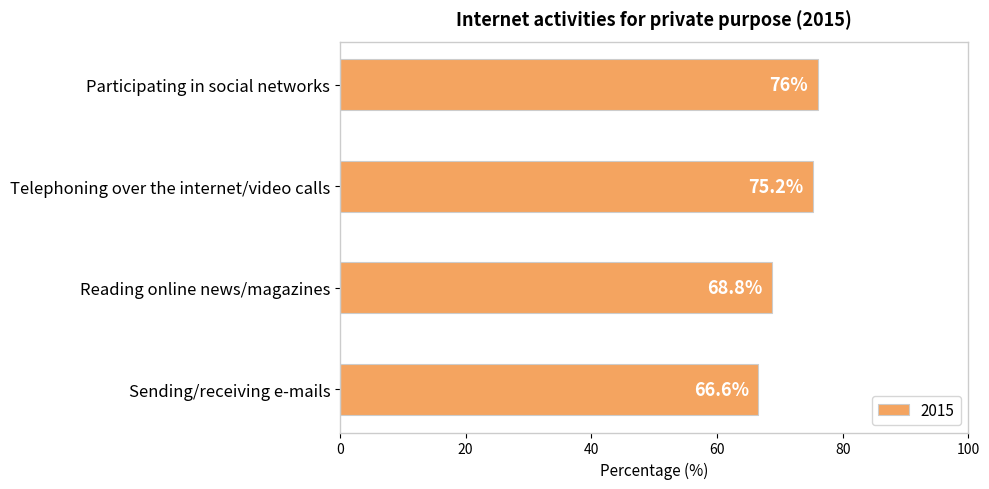

Read the value at Participating in social networks.

76.0